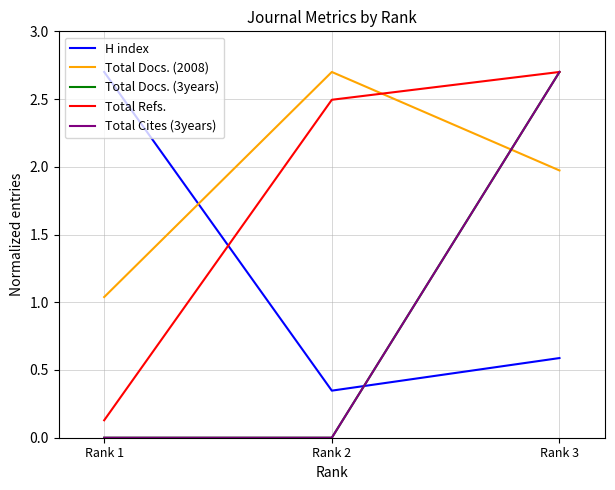

Reading left to right, transcribe all the data shown in this chart.

H index: Rank 1=2.7	Rank 2=0.3	Rank 3=0.6
Total Docs. (2008): Rank 1=1.0	Rank 2=2.7	Rank 3=2.0
Total Docs. (3years): Rank 1=0.0	Rank 2=0.0	Rank 3=2.7
Total Refs.: Rank 1=0.1	Rank 2=2.5	Rank 3=2.7
Total Cites (3years): Rank 1=0.0	Rank 2=0.0	Rank 3=2.7